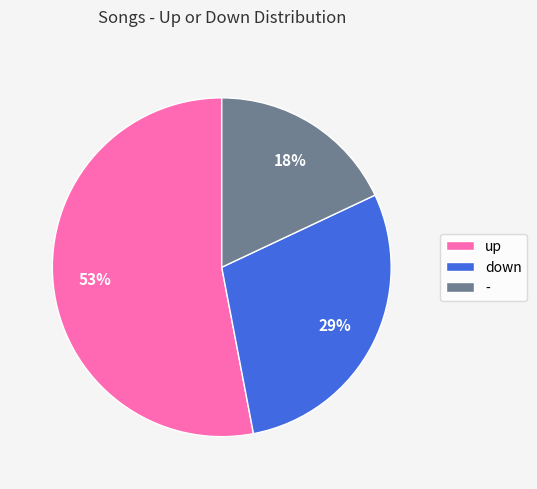

True or false: - accounts for 7% of the total.

False